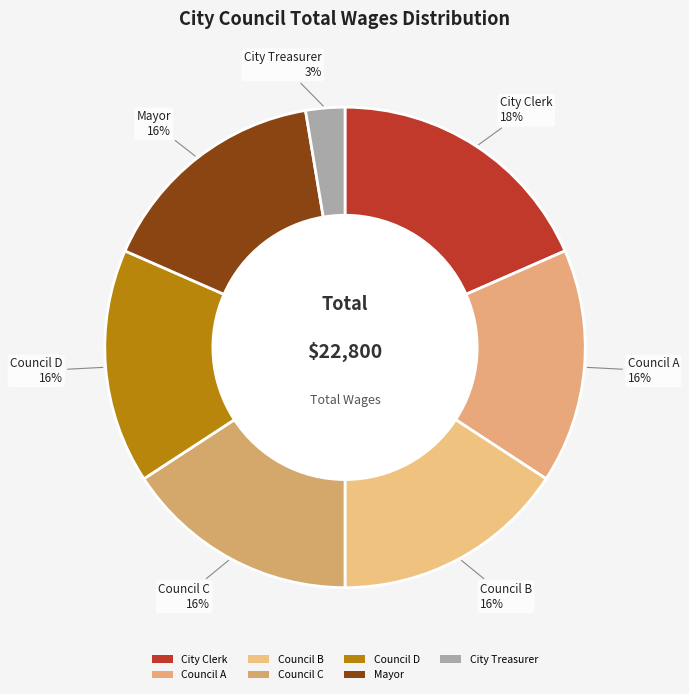

Count the number of slices in the pie.

7